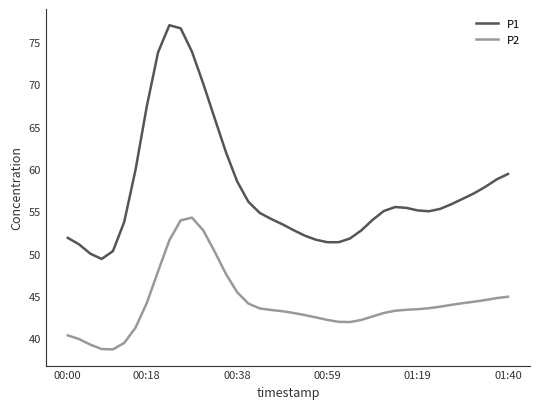

True or false: P1 and P2 intersect in this chart.

False